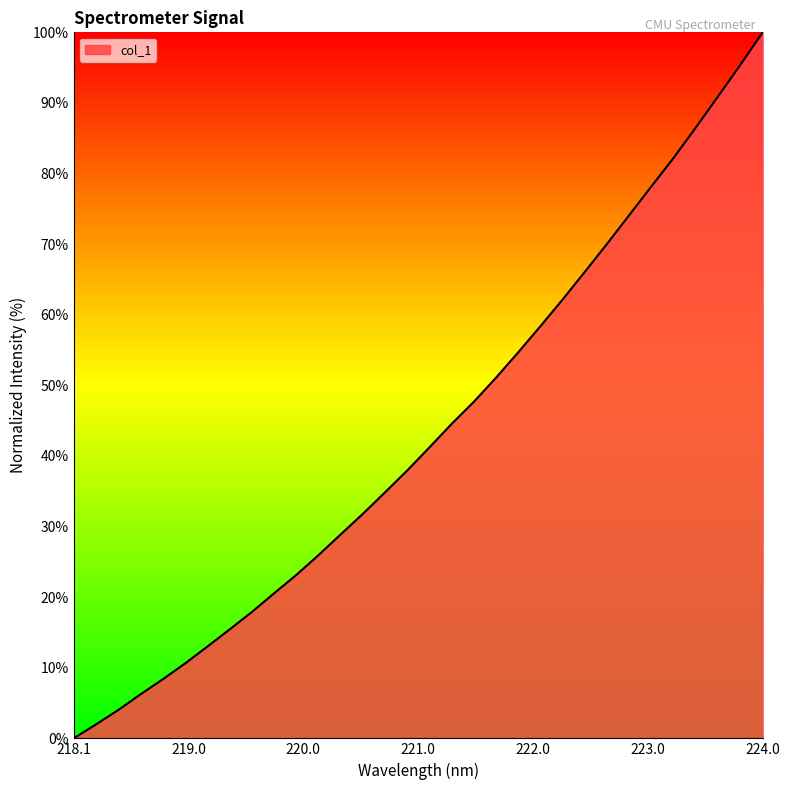

What is the difference between the maximum and minimum values?

100.0